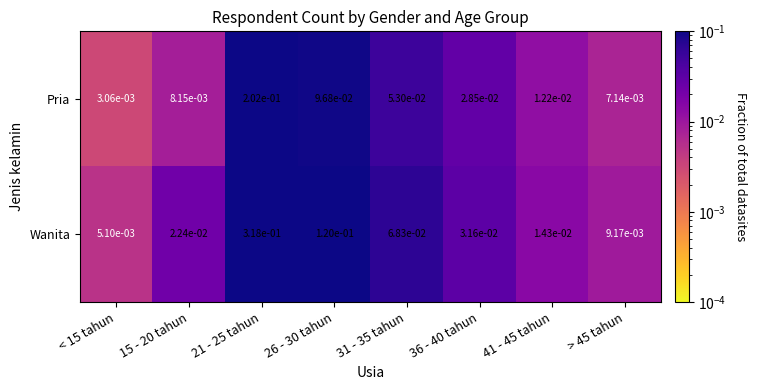

Which series has the largest total across all categories?

Wanita